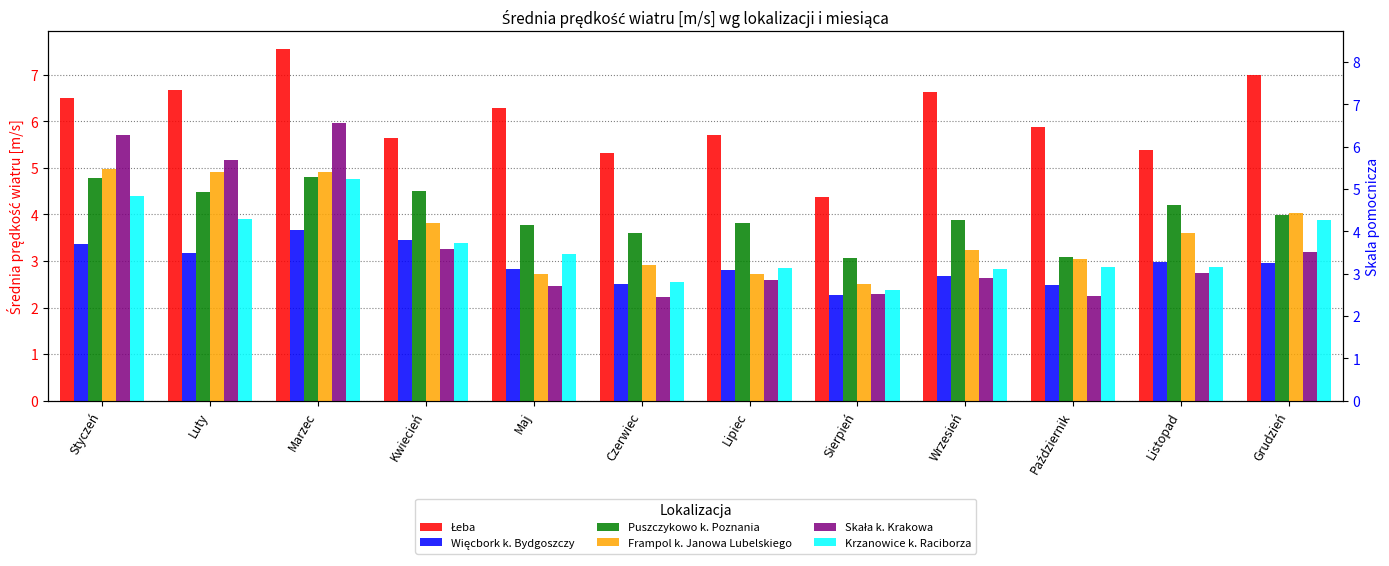

What is the sum of all Łeba values?

73.0